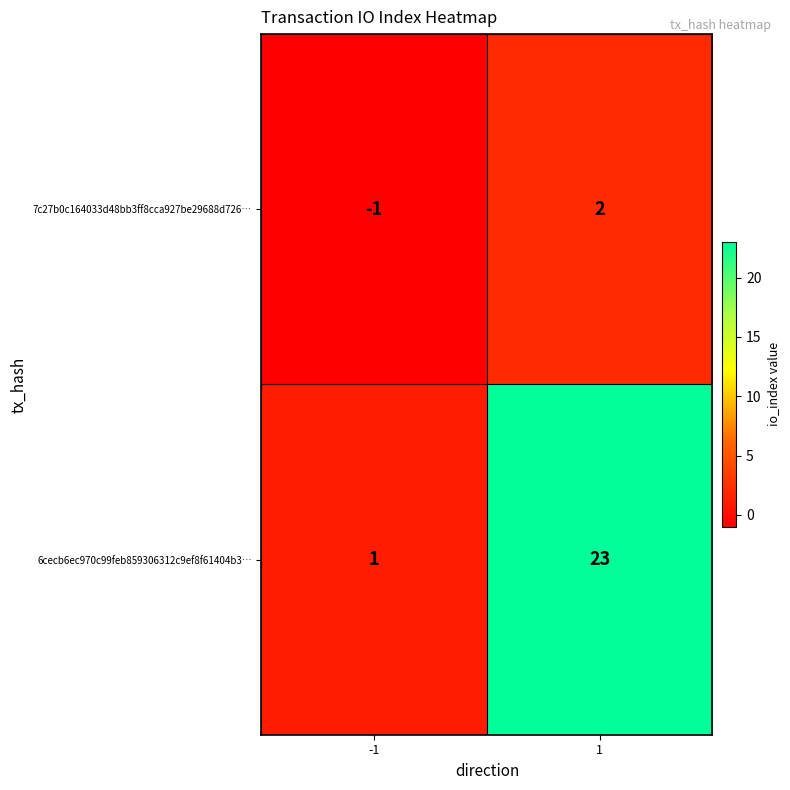

How many values in the 7c27b0c164033d48bb3ff8cca927be29688d726… series are below 2?

1